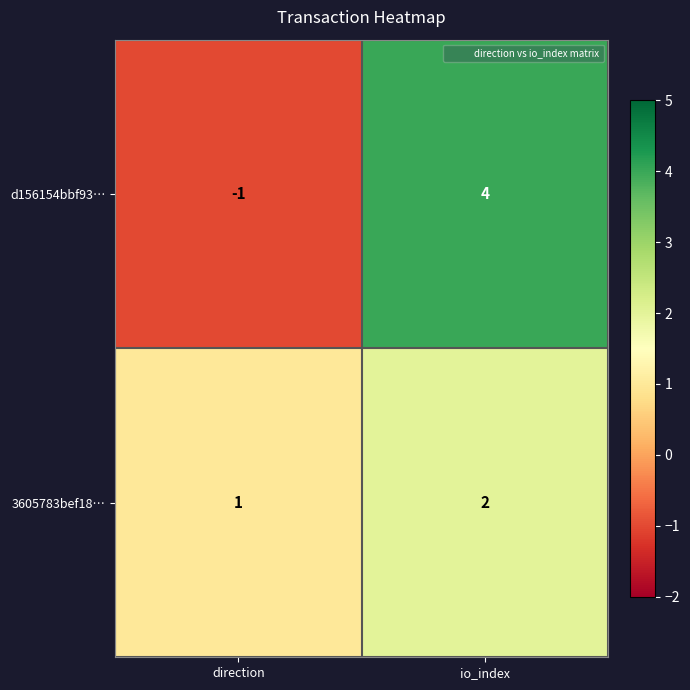

What value does the d156154bbf93… series have at io_index?

4